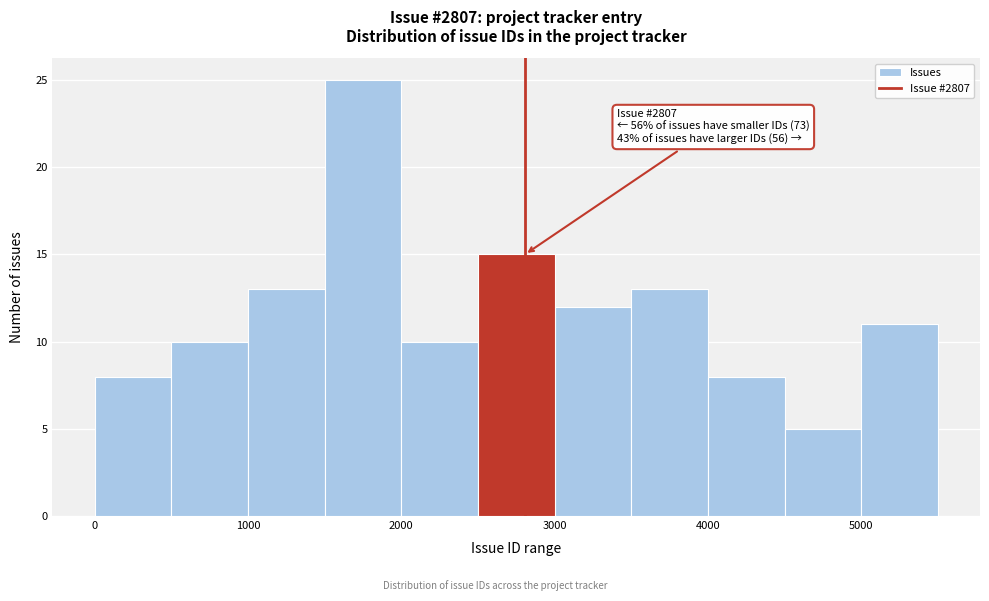

Over which range of the x-axis is the bar tallest?

1500 to 2000